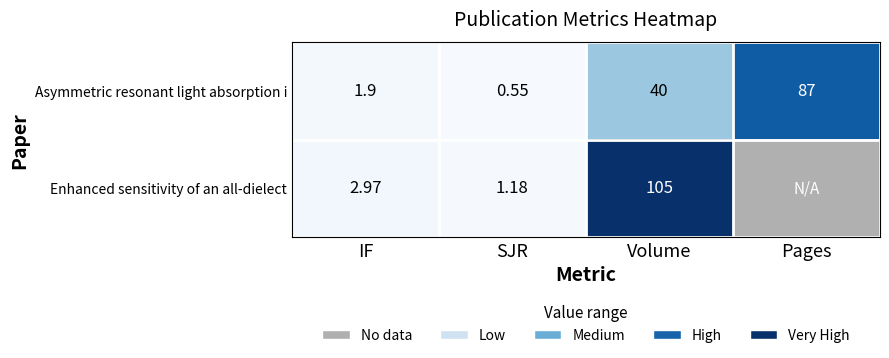

Where is Asymmetric resonant light absorption i nearest to the value 43?

Volume